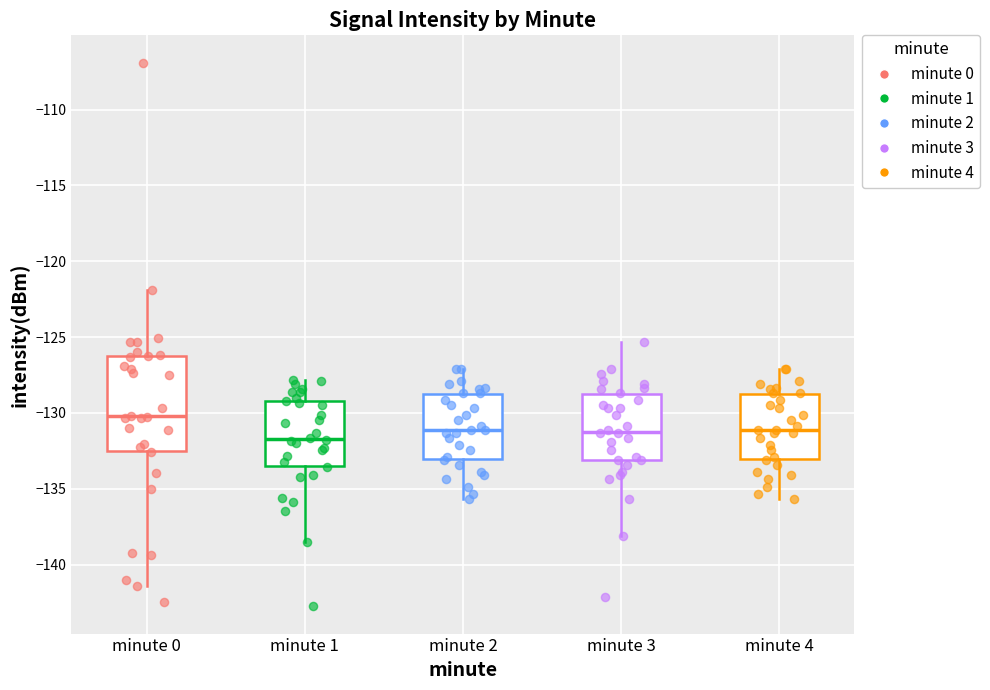

Which box's median line is the highest?

minute 0